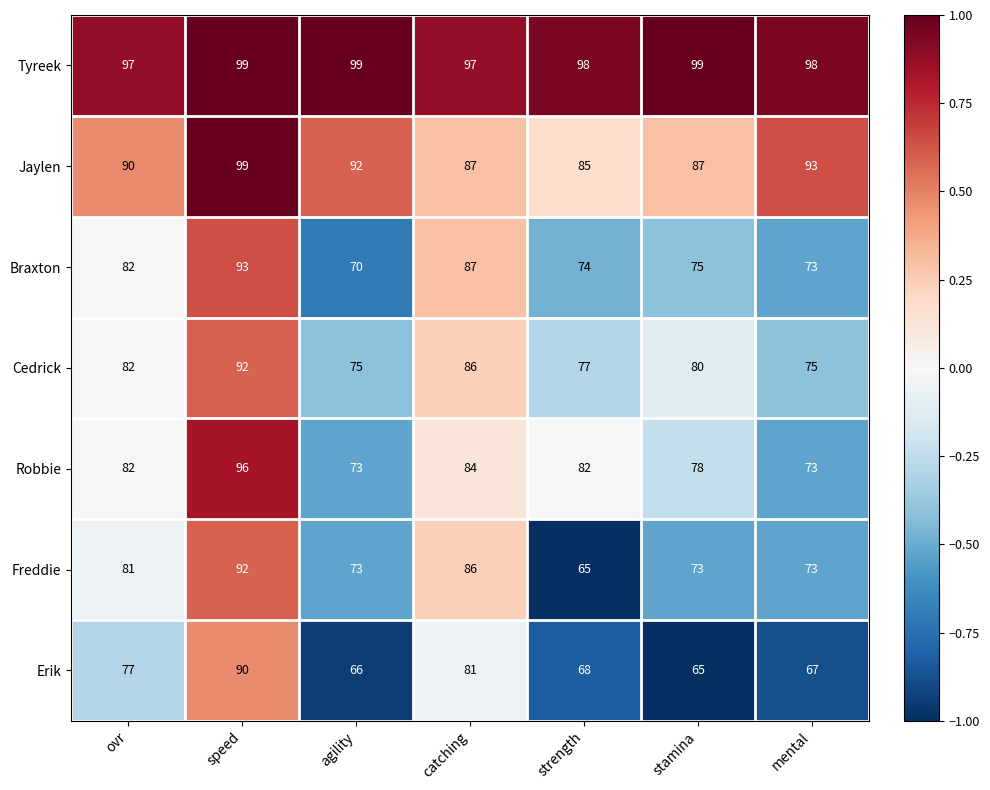

How many data points does each series have?

7